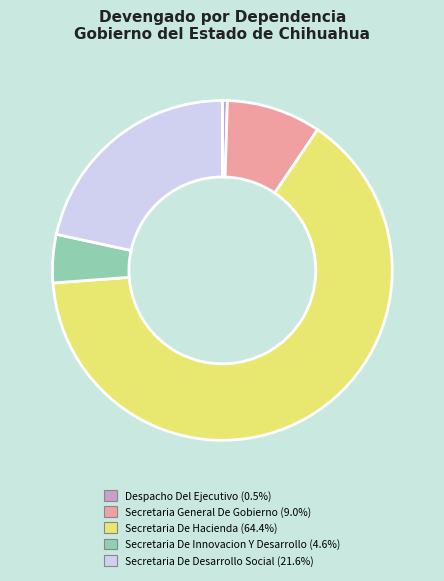

Does any single category account for the majority?

Yes